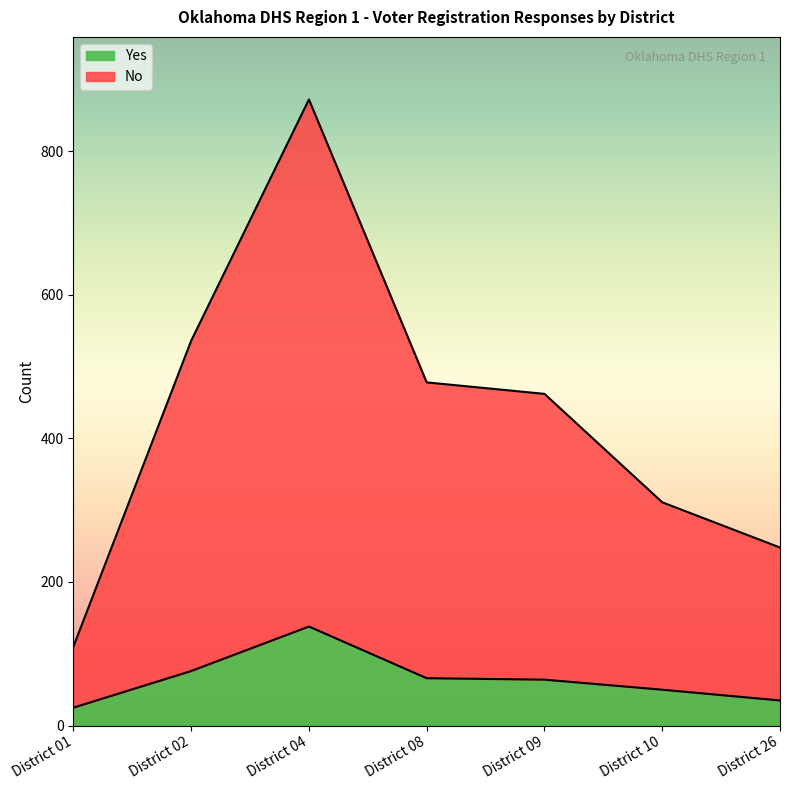

At which category is the sum across all series the highest?

District 04